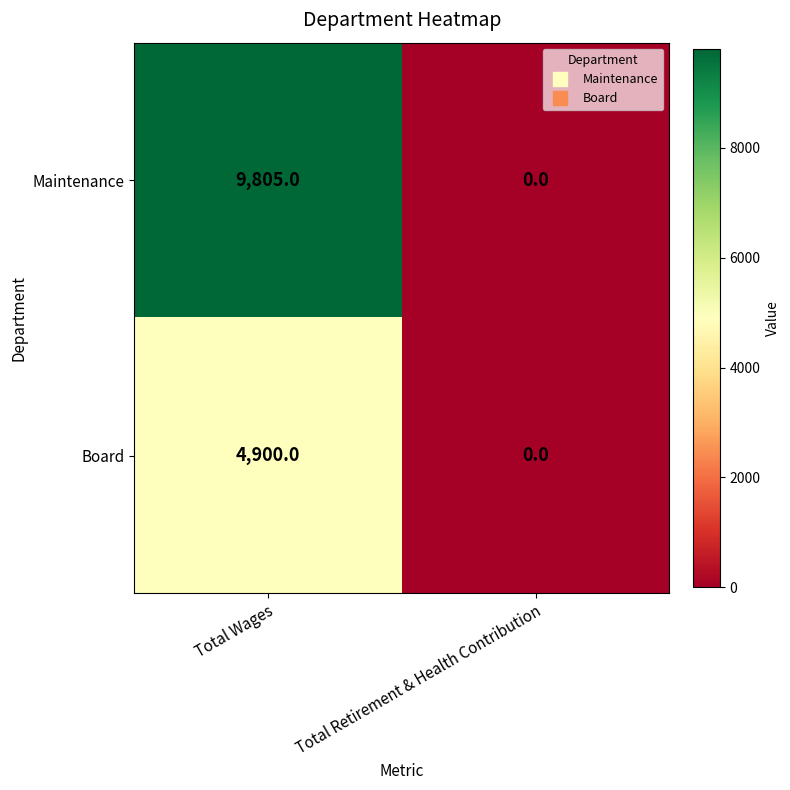

What is the difference between the maximum and minimum values in the Maintenance series?

9805